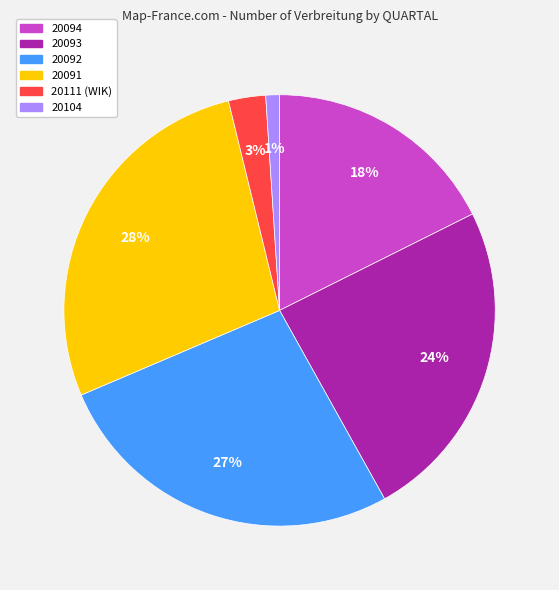

Is there a majority slice in this chart?

No